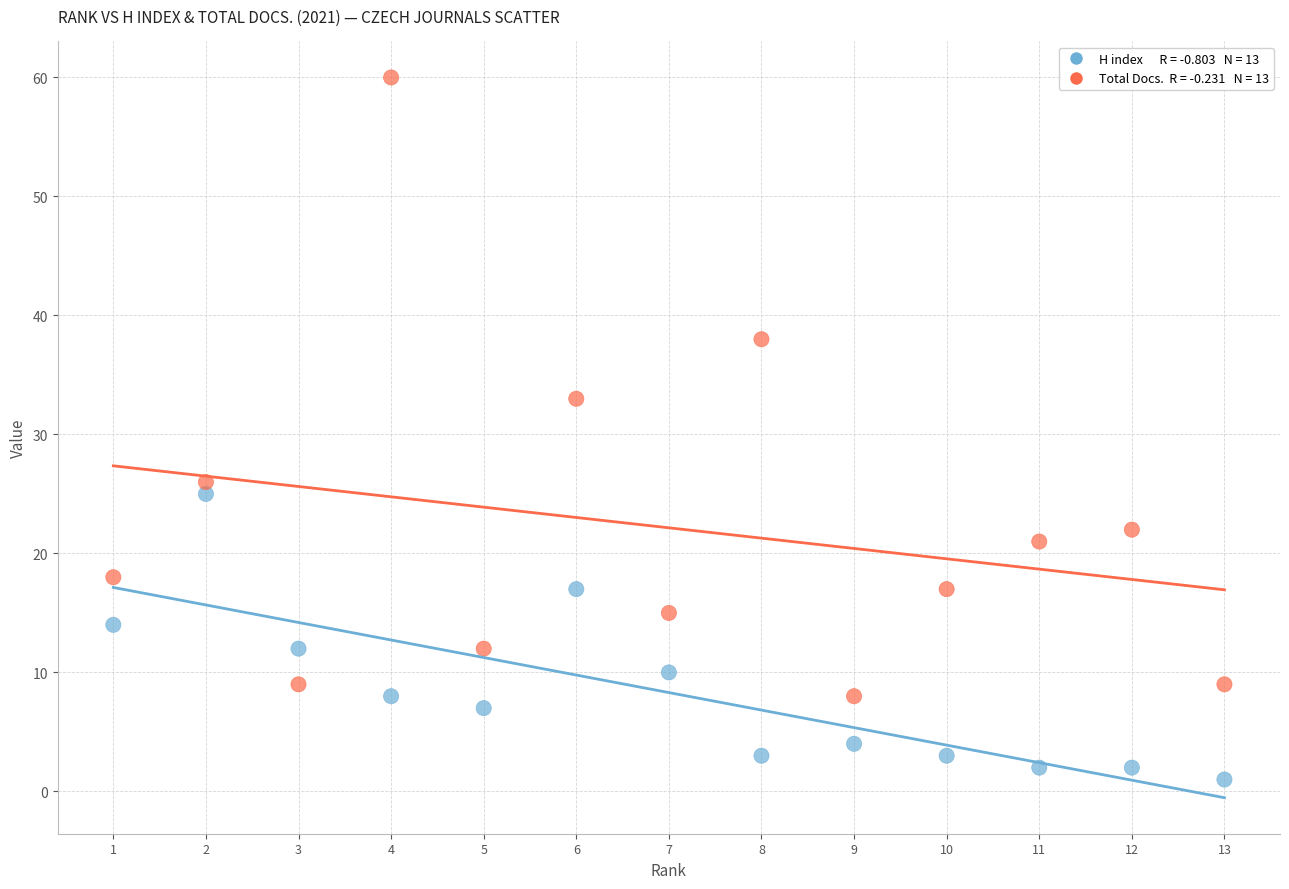

Across all series, what Y value is closest to 30?

33